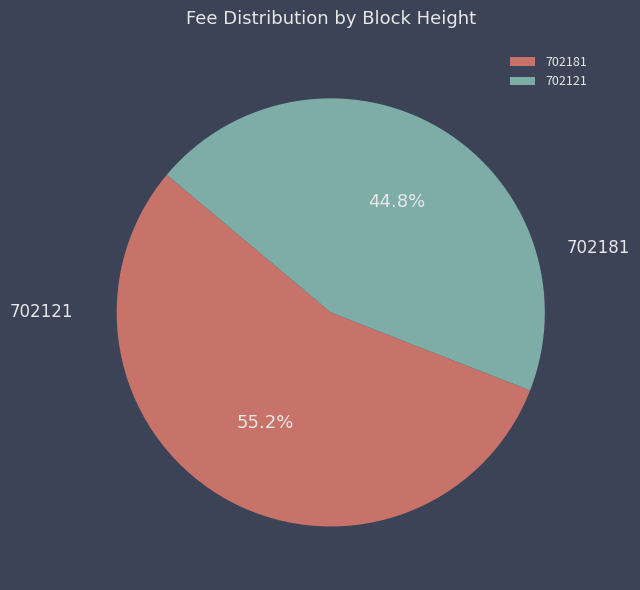

To the nearest percent, what is the average slice percentage?

50%